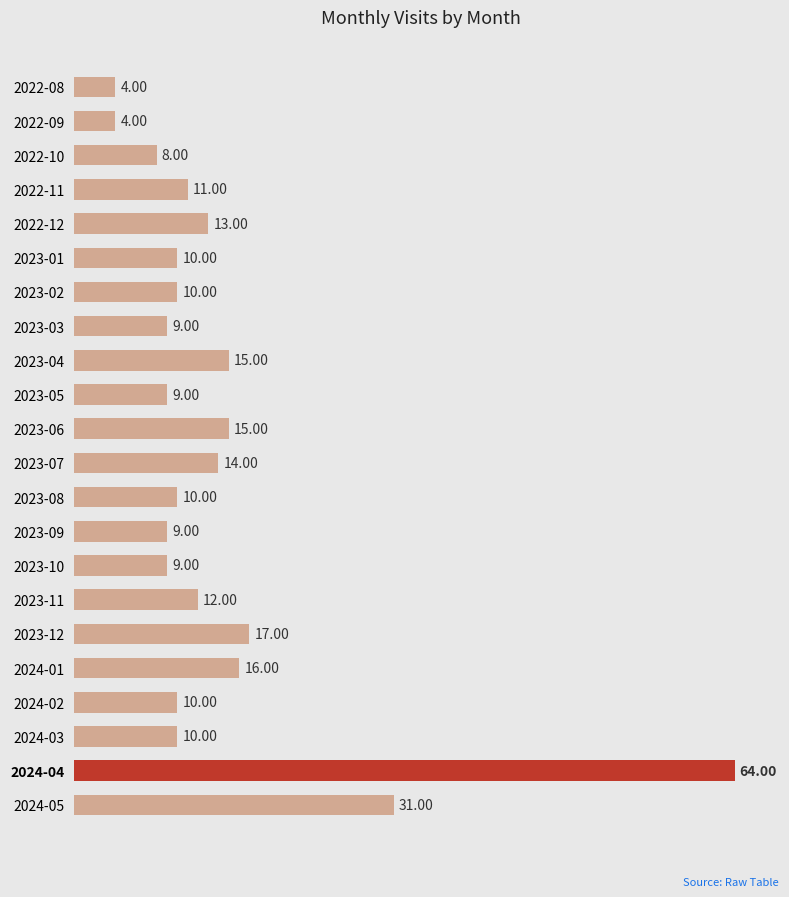

Which has a higher value, 2023-05 or 2023-02?

2023-02